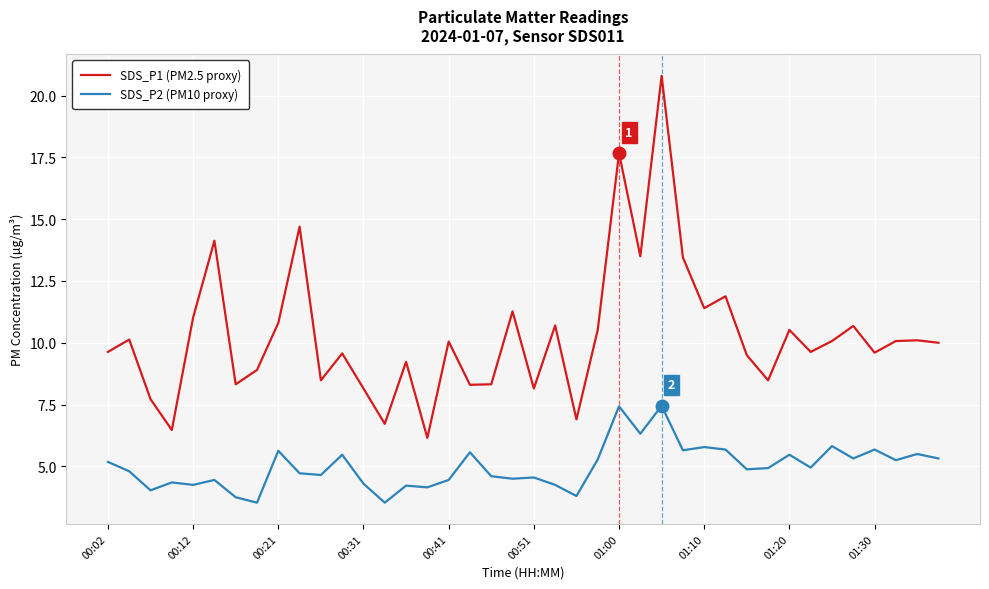

Rank the series by their maximum value, from lowest to highest.

SDS_P2 (PM10 proxy), SDS_P1 (PM2.5 proxy)